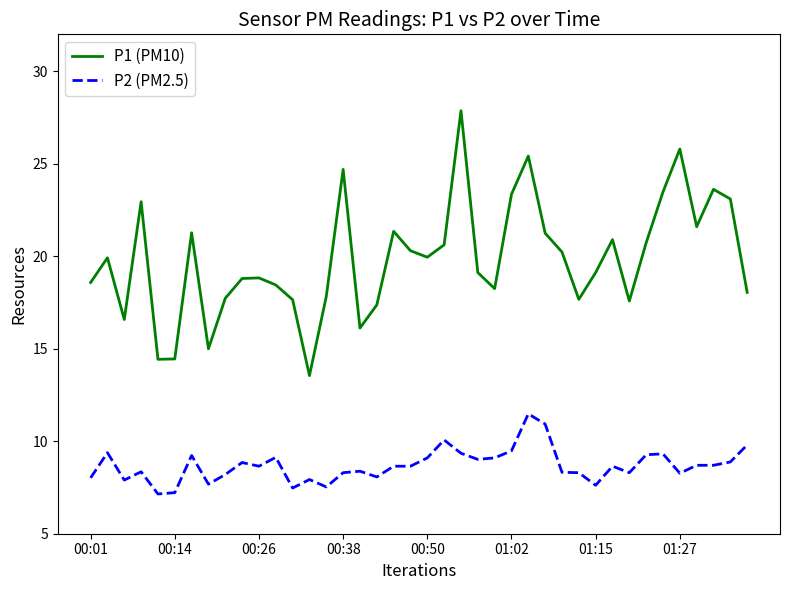

Which series has the largest range (max minus min)?

P1 (PM10)